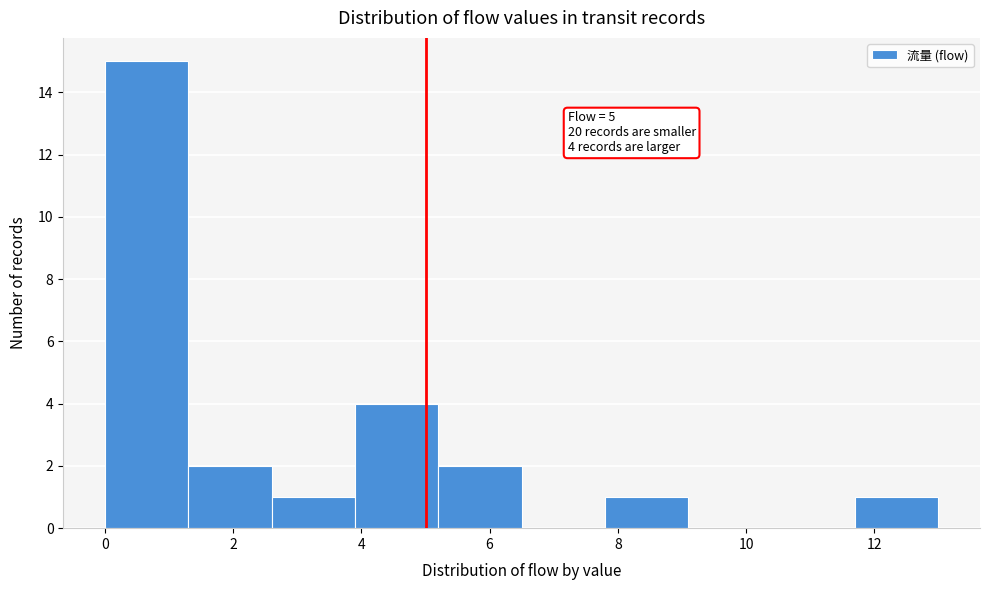

Over which range of the x-axis is the bar tallest?

0.0 to 1.3